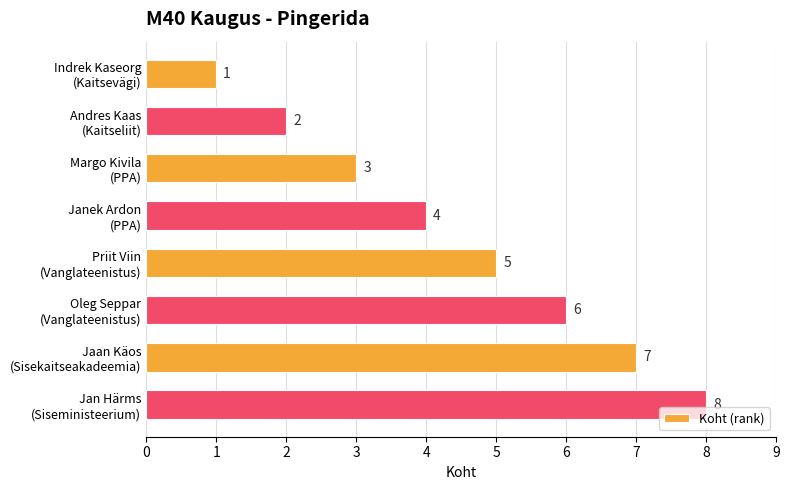

What is the smallest value displayed?

1